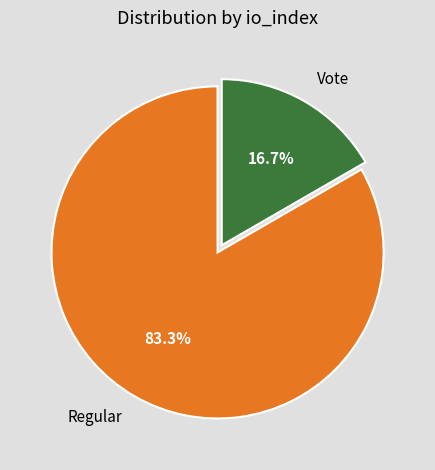

Rank the categories by value from lowest to highest.

Vote, Regular